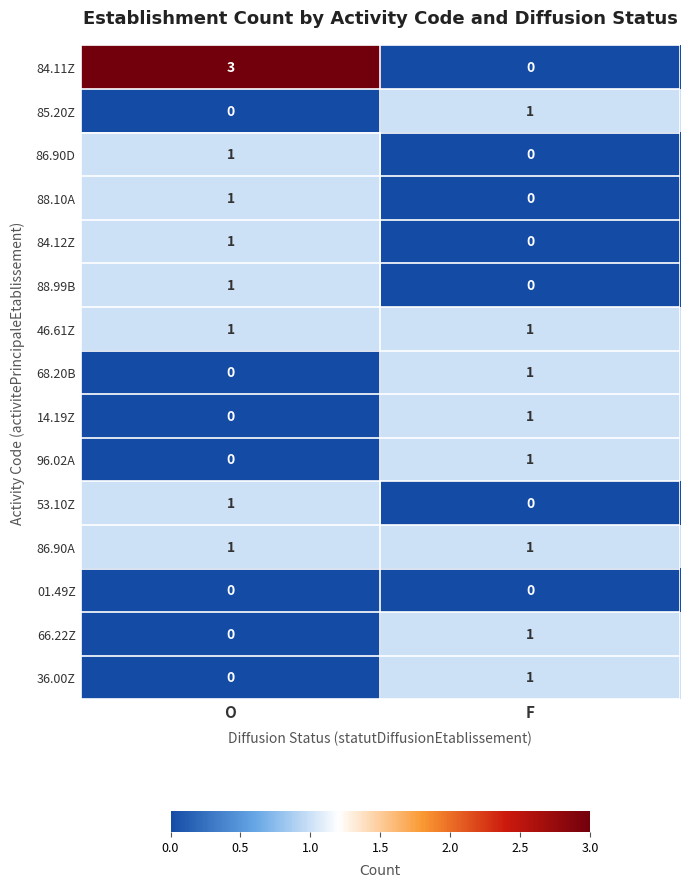

Which category has the highest value across all series?

O